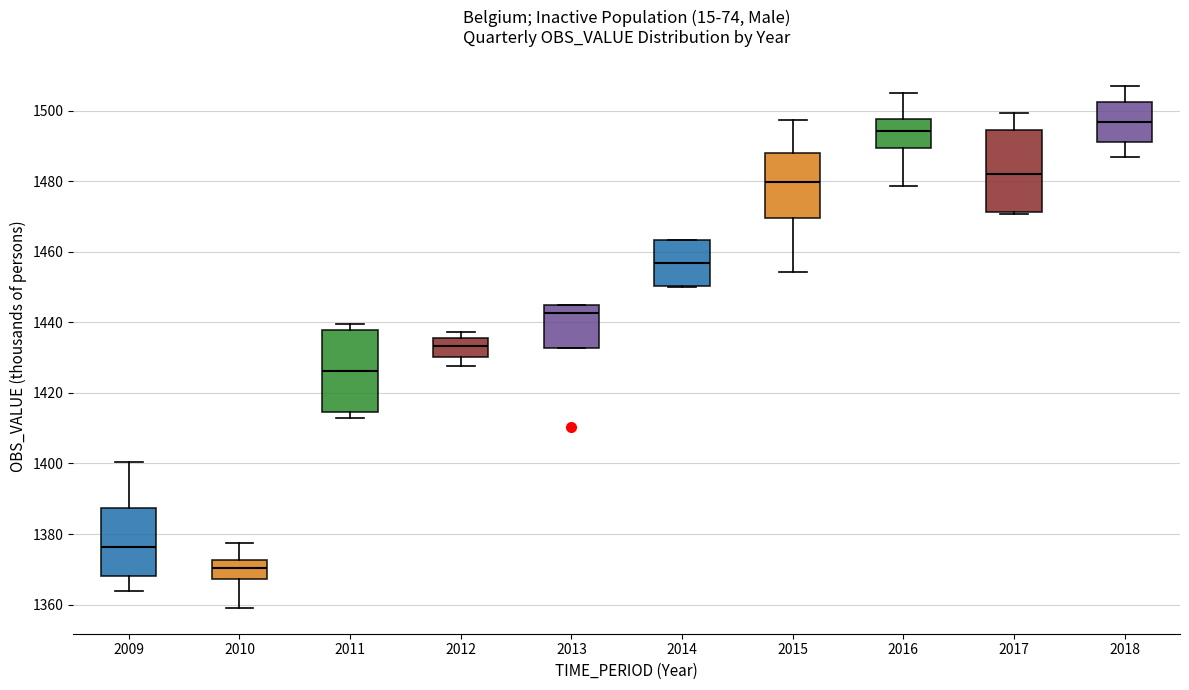

Reading left to right, read every box against the y-axis: the position of its median line, the range the box covers, and the ends of its whiskers. The values are not printed on the chart, so give them approximately, as read against the axis.

2009: median 1376, box 1368 to 1388, whiskers 1364 to 1400
2010: median 1370, box 1368 to 1372, whiskers 1360 to 1378
2011: median 1426, box 1414 to 1438, whiskers 1412 to 1440
2012: median 1434, box 1430 to 1436, whiskers 1428 to 1438
2013: median 1442, box 1432 to 1444, whiskers 1432 to 1446
2014: median 1456, box 1450 to 1464, whiskers 1450 to 1464
2015: median 1480, box 1470 to 1488, whiskers 1454 to 1498
2016: median 1494, box 1490 to 1498, whiskers 1478 to 1504
2017: median 1482, box 1472 to 1494, whiskers 1470 to 1500
2018: median 1496, box 1492 to 1502, whiskers 1486 to 1508